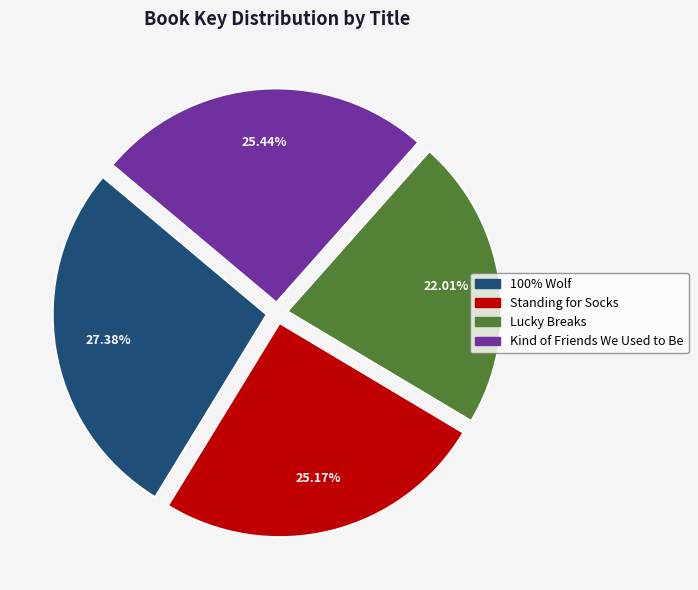

How many segments does this pie chart have?

4